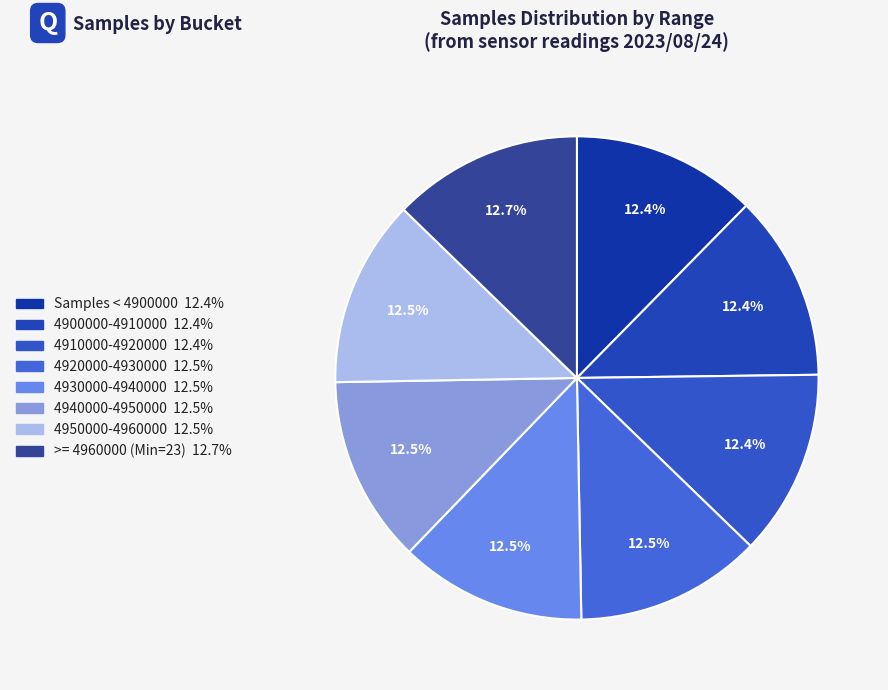

How many slices are in this pie chart?

8